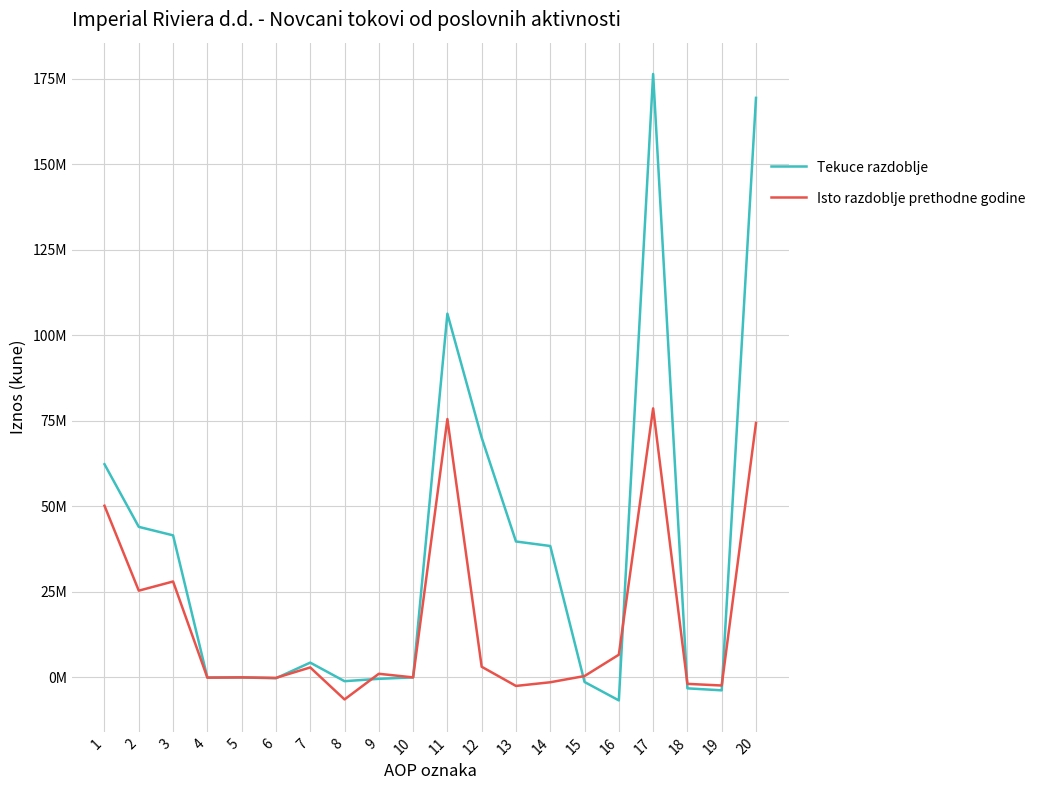

Rank the series by their maximum value, from highest to lowest.

Tekuce razdoblje, Isto razdoblje prethodne godine